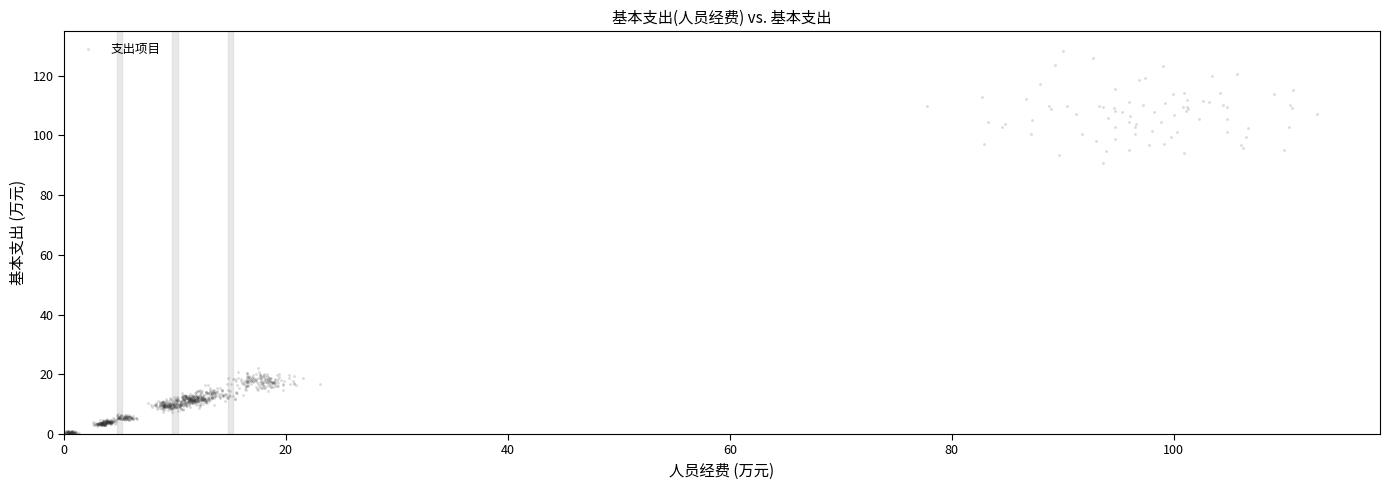

What Y value in the scatter plot is closest to 64?

90.8